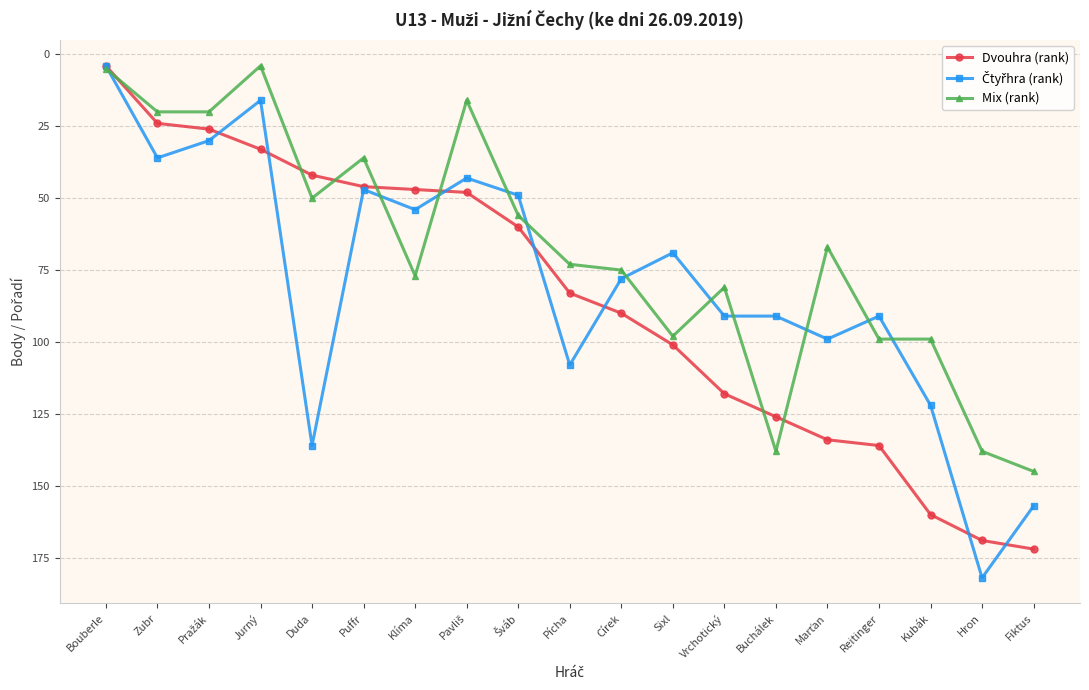

What is the average value of the Dvouhra (rank) series?

85